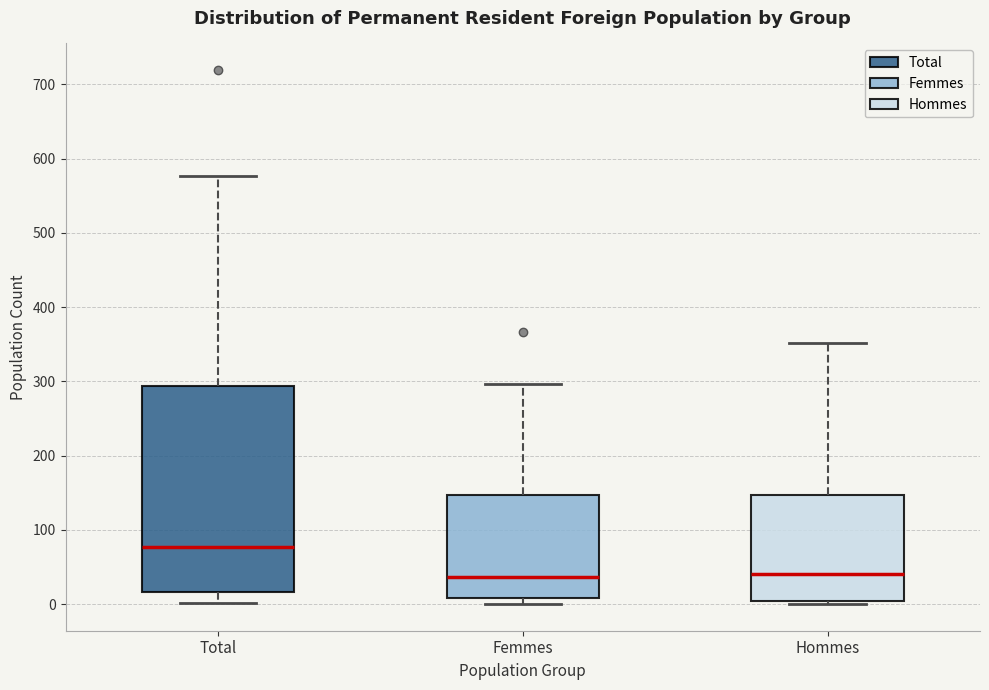

Comparing the boxes themselves (not the whiskers), which one is the tallest?

Total